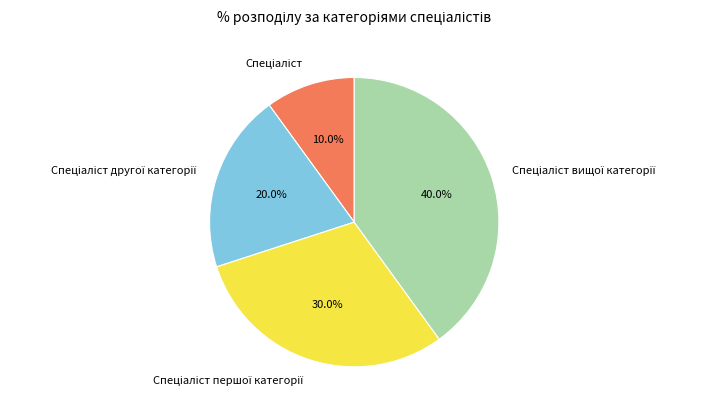

Is there any slice that represents more than half of the pie?

No